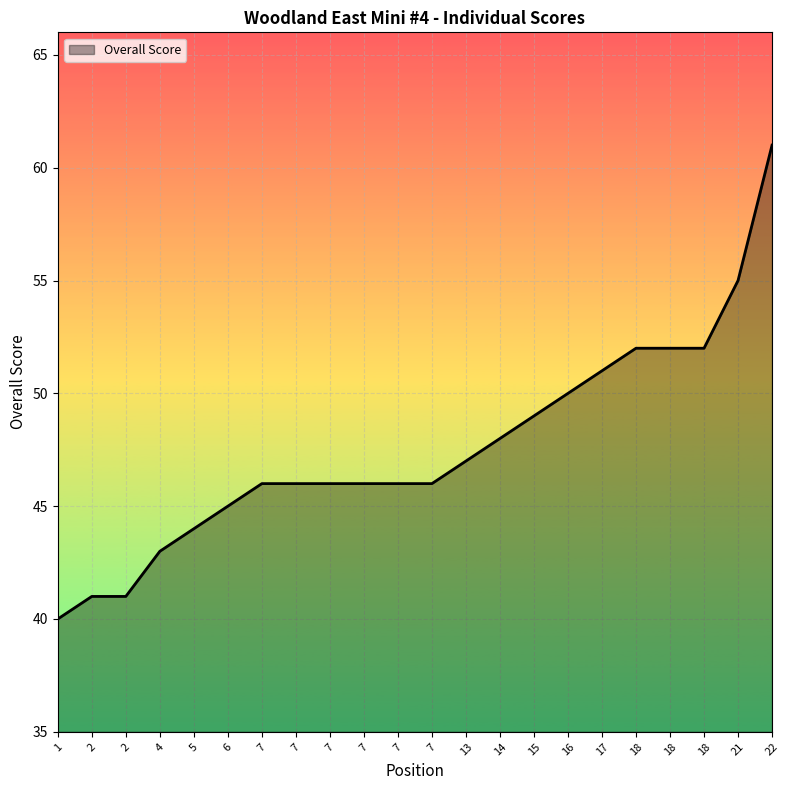

Reading right to left, list all the values displayed in this chart.

61	55	52	52	52	51	50	49	48	47	46	46	46	46	46	46	45	44	43	41	41	40